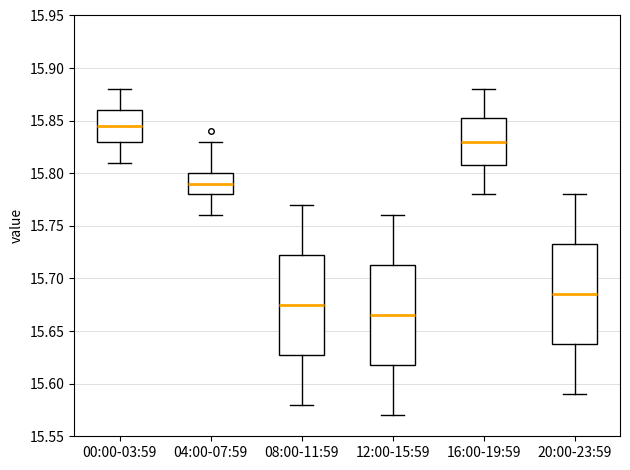

Where does the median line of the box for 12:00-15:59 sit on the y-axis? The values are not printed on the chart, so give them approximately, as read against the axis.

15.665